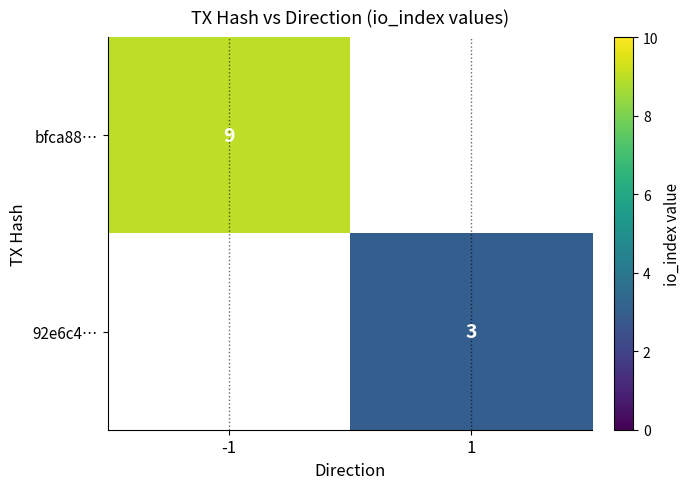

Is the value of 92e6c4… at 1 greater than the value of bfca88… at -1?

No